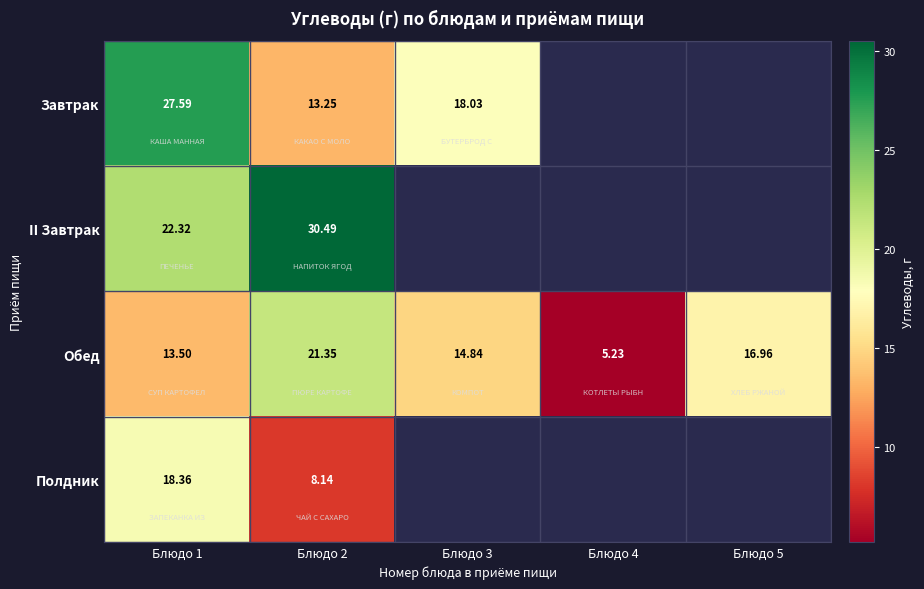

What is the highest value of the Обед series?

21.4